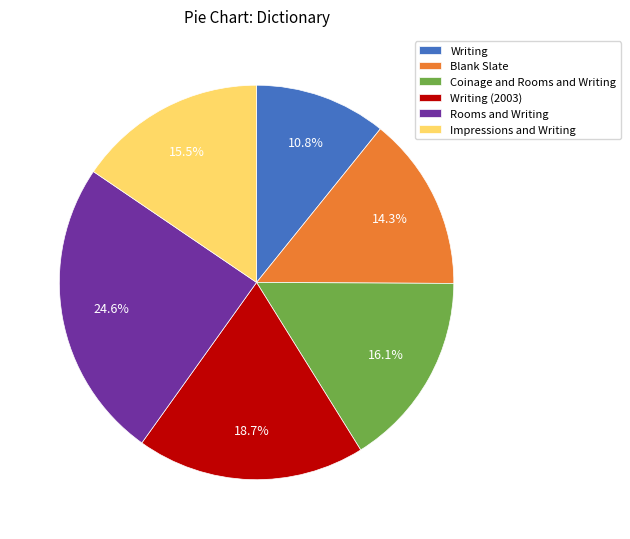

Is it true that Blank Slate is 4% of the pie?

False